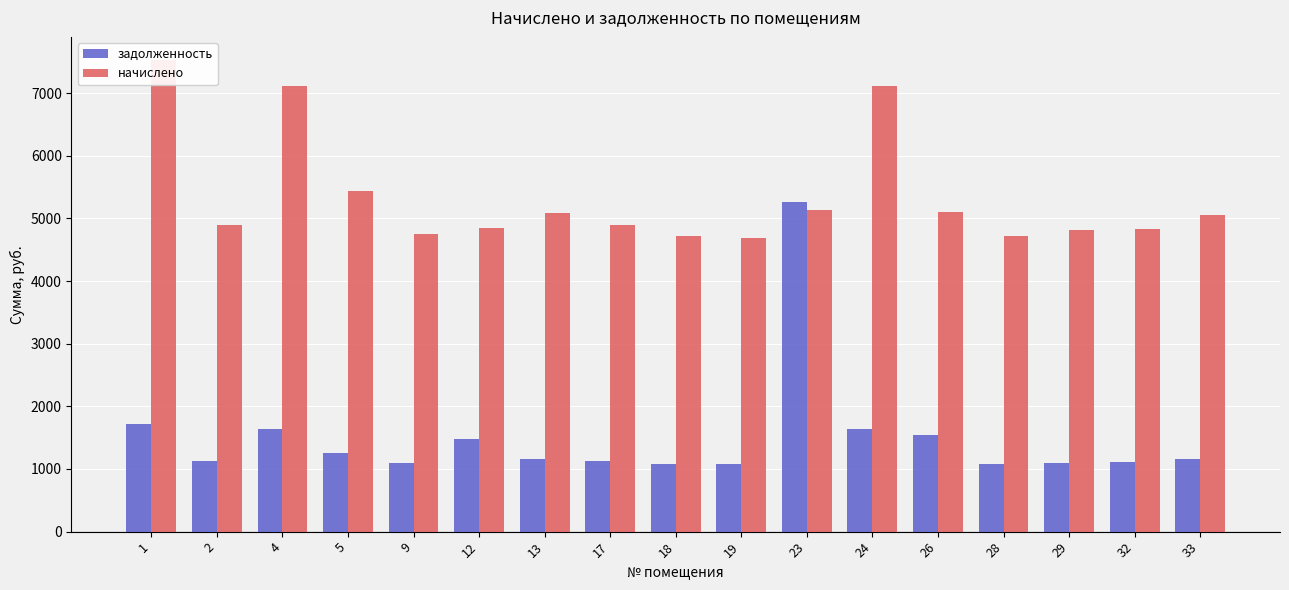

What is the value of the задолженность bar at the 2nd from the left?

1121.7